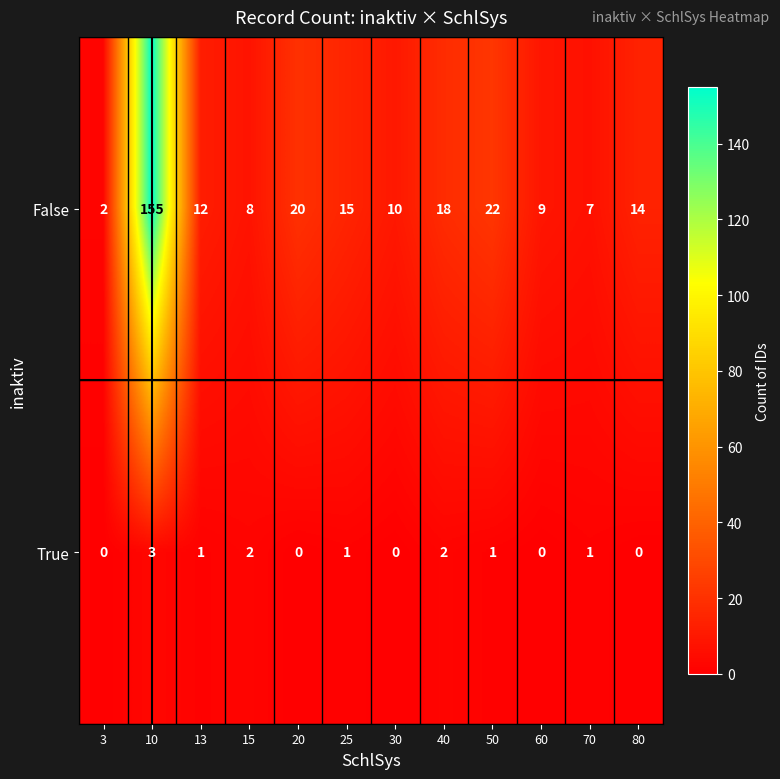

What is the sum of all True values?

11